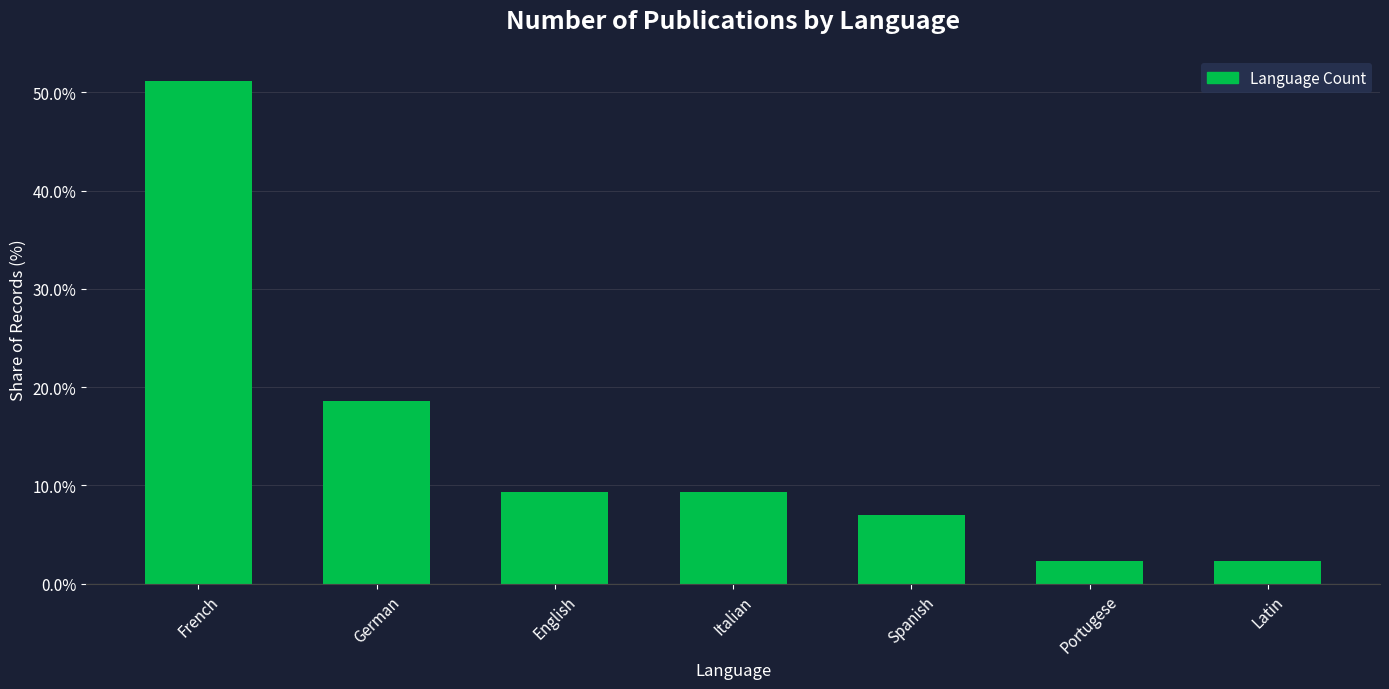

Are the bars horizontal?

No